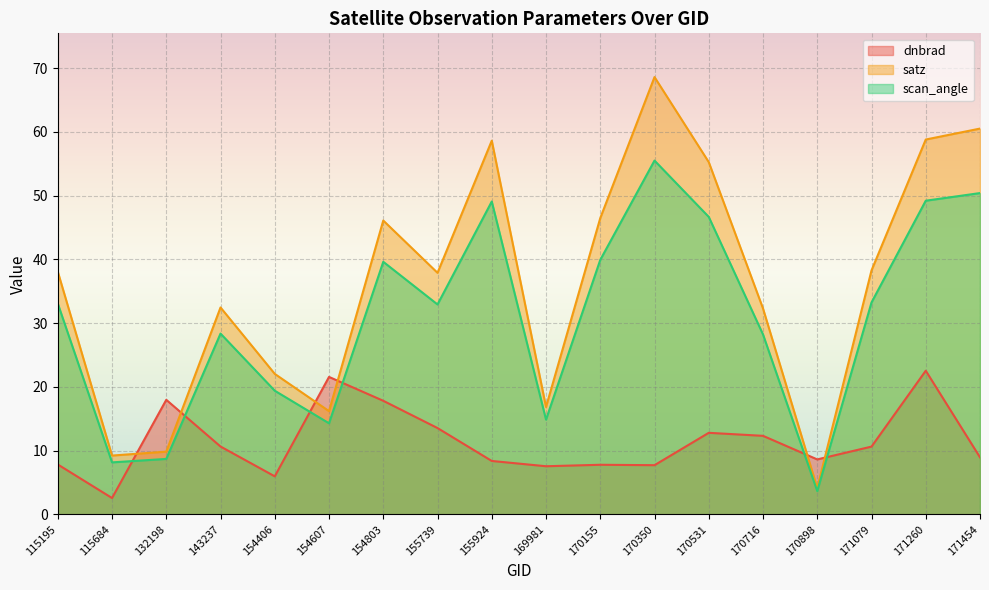

Between 171454 and 170155, which is larger?

171454